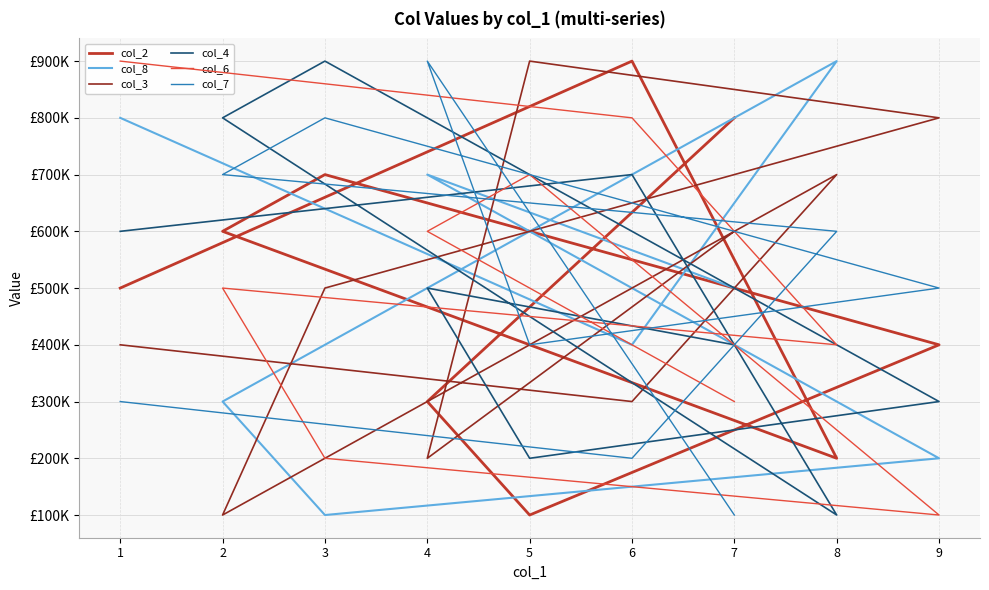

Reading left to right, transcribe all the data shown in this chart.

col_2: 7=800000	4=300000	5=100000	9=400000	3=700000	2=600000	8=200000	6=900000	1=500000
col_8: 7=500000	4=700000	5=600000	9=200000	3=100000	2=300000	8=900000	6=400000	1=800000
col_3: 7=600000	4=200000	5=900000	9=800000	3=500000	2=100000	8=700000	6=300000	1=400000
col_4: 7=400000	4=500000	5=200000	9=300000	3=900000	2=800000	8=100000	6=700000	1=600000
col_6: 7=300000	4=600000	5=700000	9=100000	3=200000	2=500000	8=400000	6=800000	1=900000
col_7: 7=100000	4=900000	5=400000	9=500000	3=800000	2=700000	8=600000	6=200000	1=300000